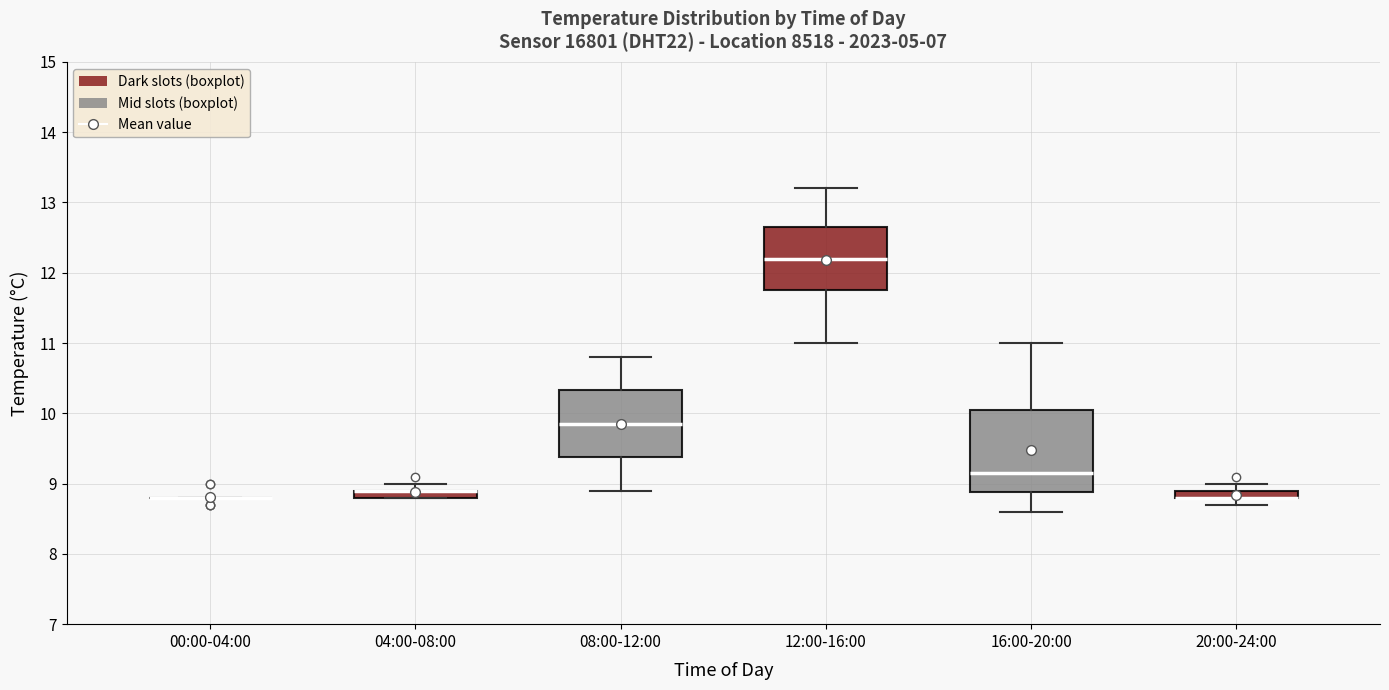

Where does the upper whisker of the box for 12:00-16:00 end on the y-axis? The values are not printed on the chart, so give them approximately, as read against the axis.

13.2